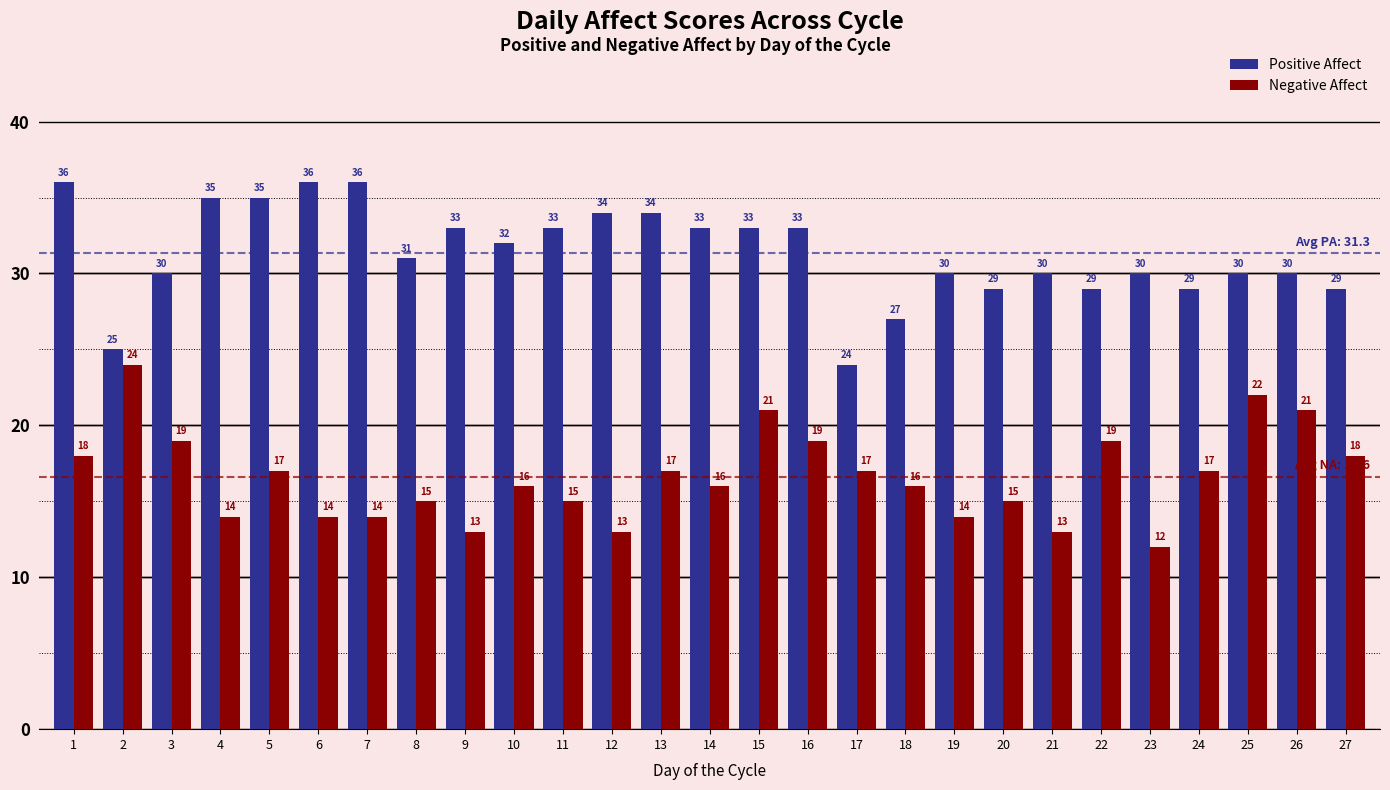

Does the chart contain stacked bars?

No